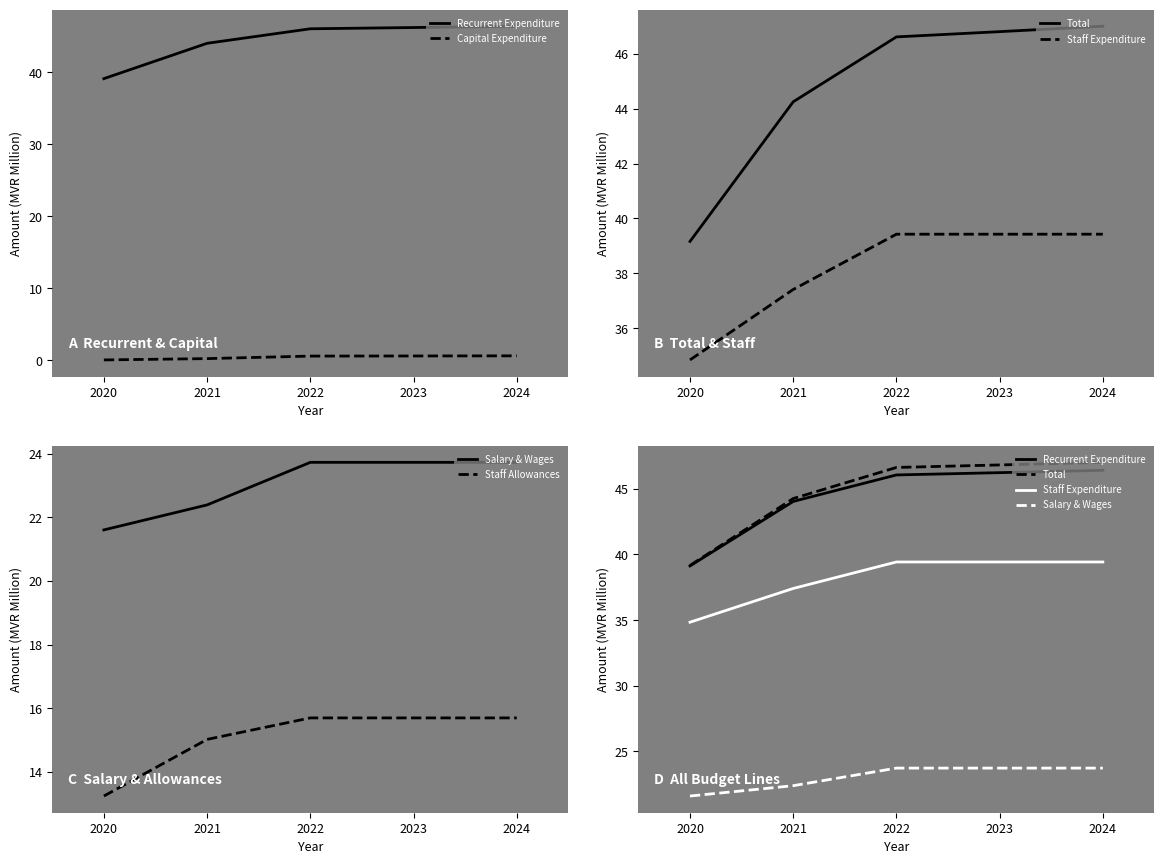

True or false: Staff Allowances has a value of 25.0 at 2023.

False